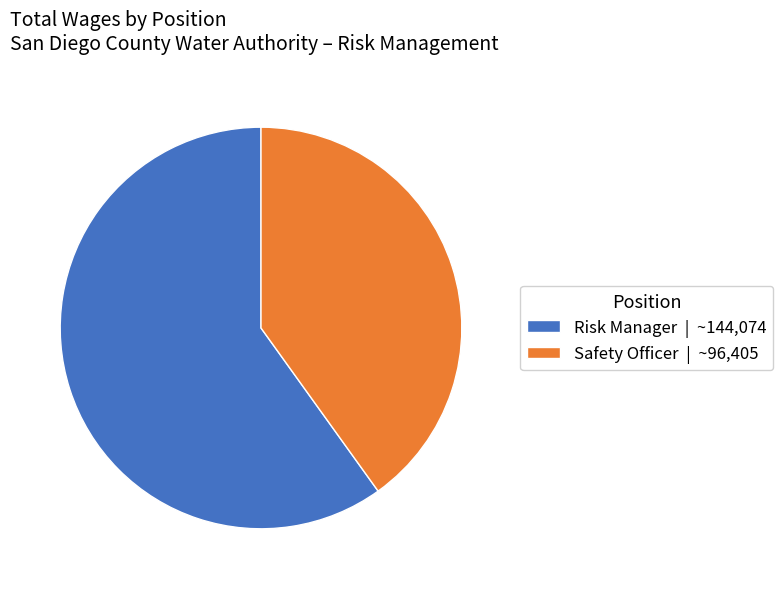

True or false: Risk Manager accounts for 60% of the total.

True